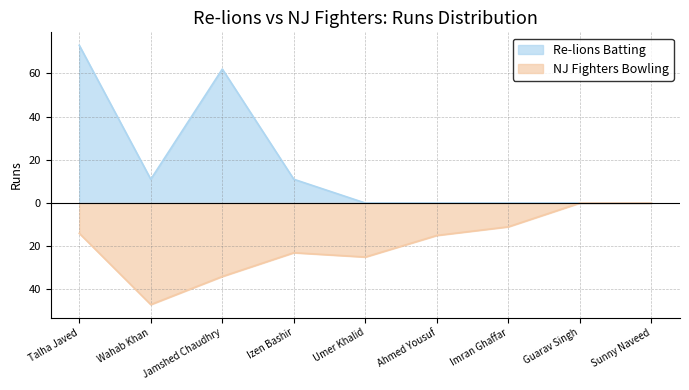

Is it true that Re-lions Batting (Runs) equals 11 at Wahab Khan?

True